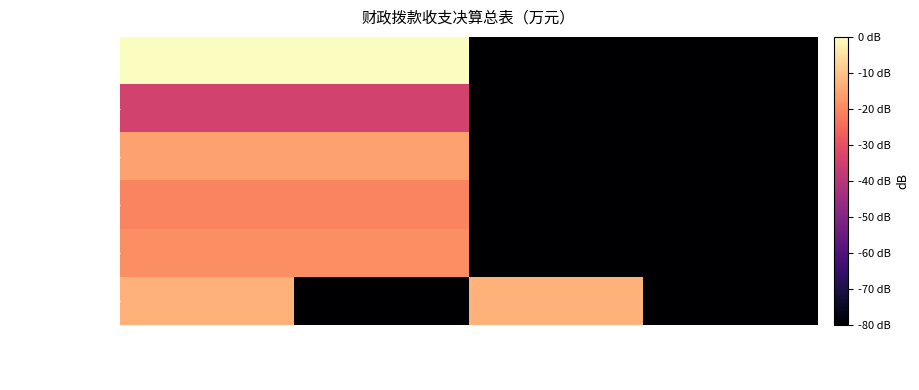

Which series has the largest total across all categories?

一般公共服务支出